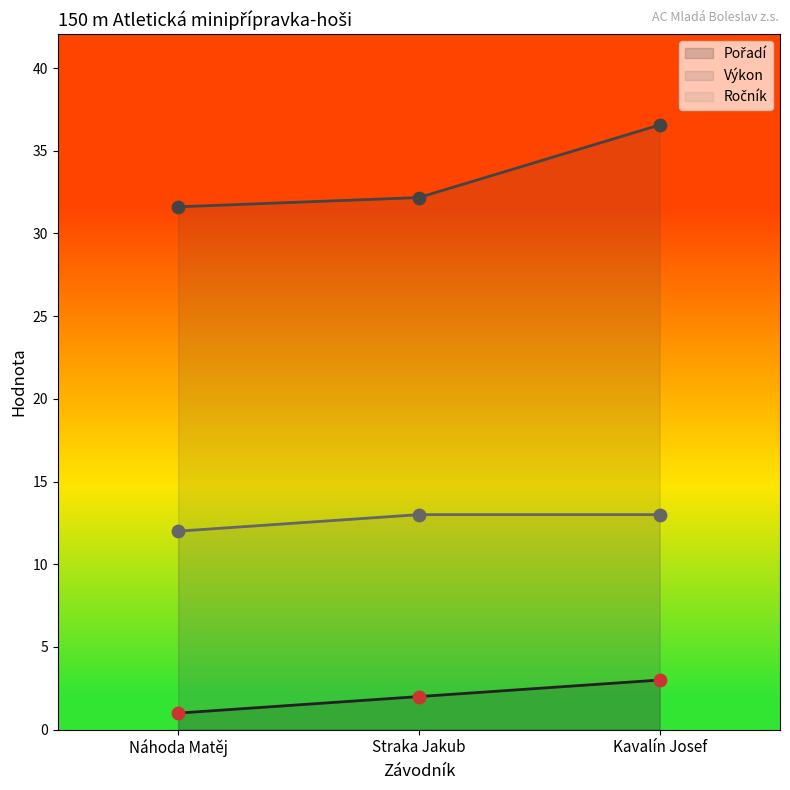

Which series has the widest spread of Y values?

Výkon